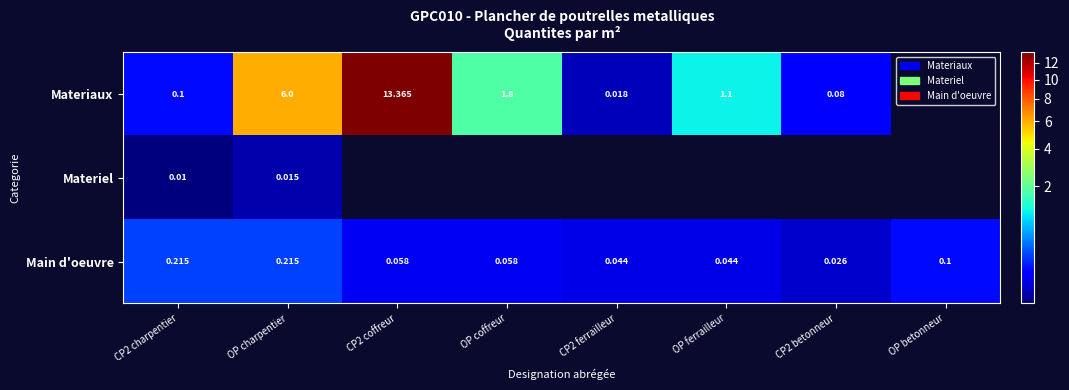

Between CP2 betonneur and OP coffreur, which is larger?

OP coffreur